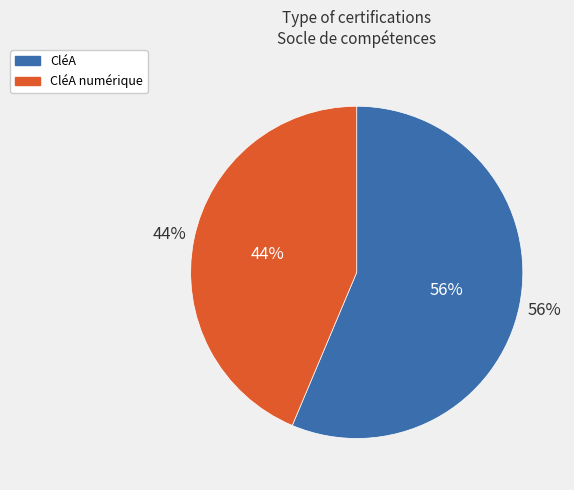

Between CléA and CléA numérique, which is larger?

CléA